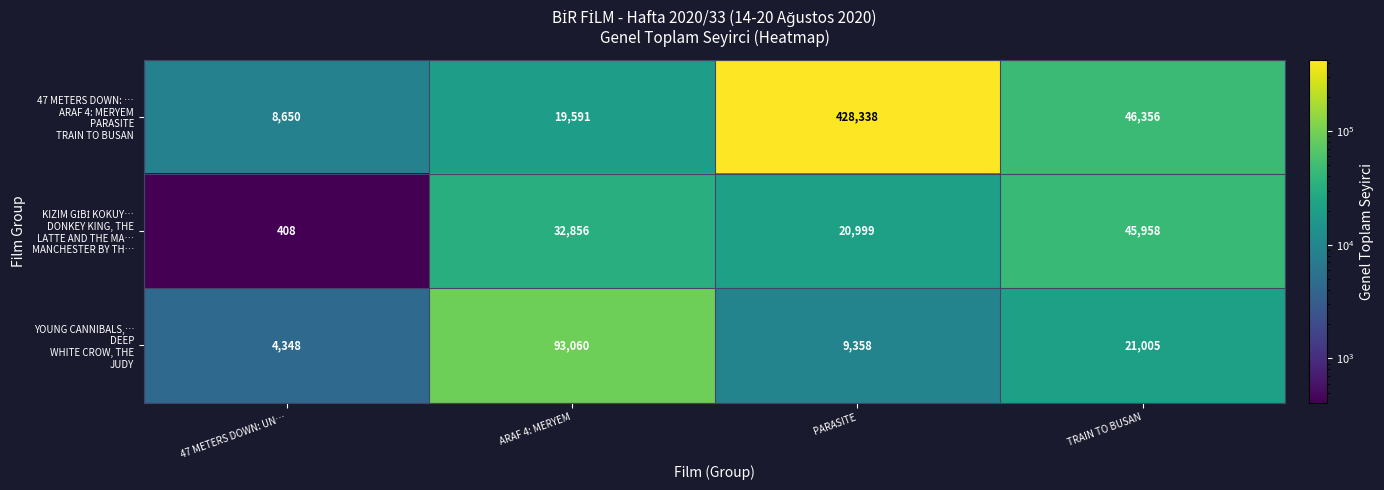

What is the difference between the highest and lowest values at TRAIN TO BUSAN?

25351